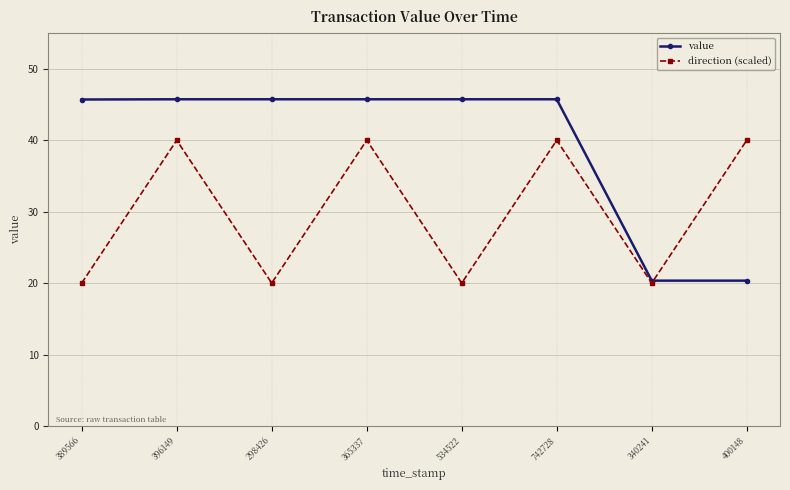

What is the label of the 8th point from the left?

400148